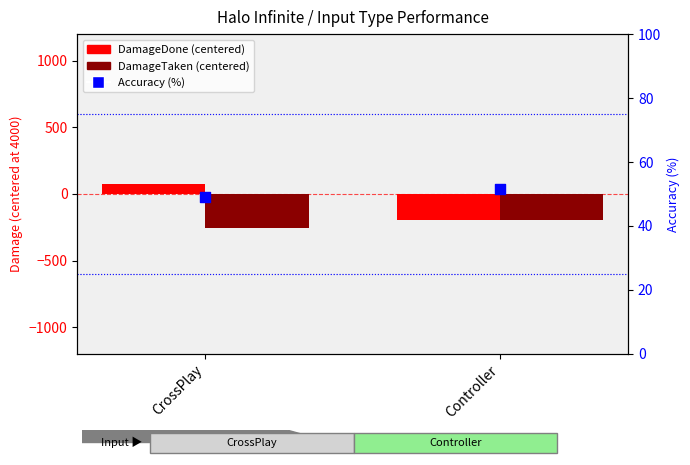

Is the value of DamageDone (centered) at CrossPlay greater than the value of DamageTaken (centered) at CrossPlay?

Yes